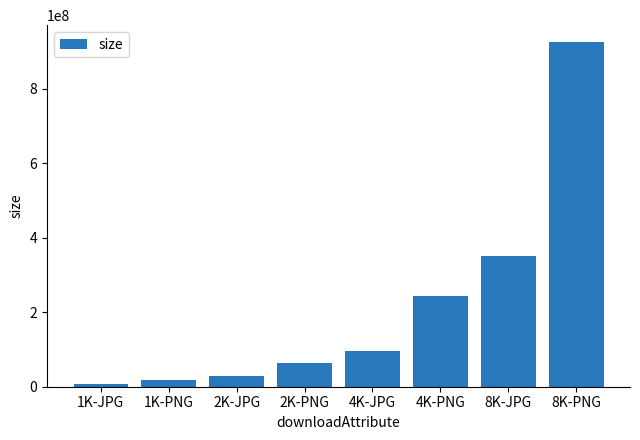

What position from the right is 2K-JPG?

6